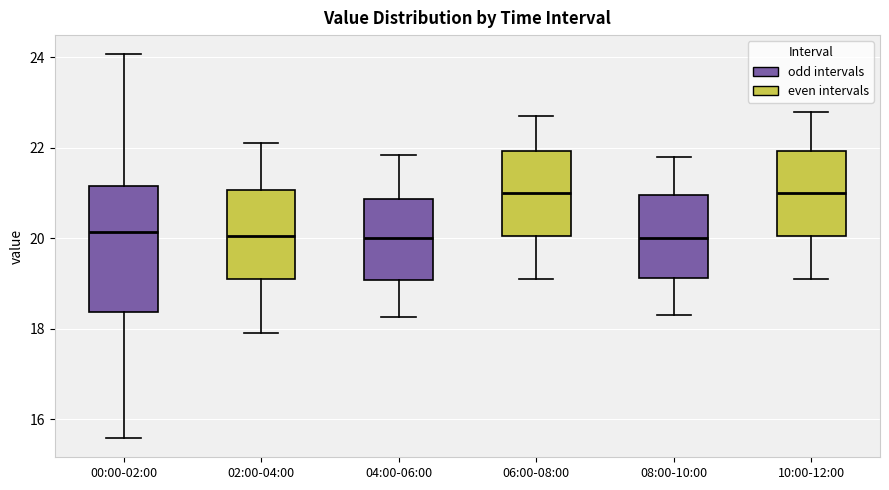

Reading left to right, transcribe this box plot: for each box, give where its median line is, the range the box spans, and where its two whiskers end, as read against the y-axis. The values are not printed on the chart, so give them approximately, as read against the axis.

00:00-02:00: median 20.2, box 18.4 to 21.2, whiskers 15.6 to 24.0
02:00-04:00: median 20.0, box 19.2 to 21.0, whiskers 18.0 to 22.2
04:00-06:00: median 20.0, box 19.0 to 20.8, whiskers 18.2 to 21.8
06:00-08:00: median 21.0, box 20.0 to 22.0, whiskers 19.2 to 22.8
08:00-10:00: median 20.0, box 19.2 to 21.0, whiskers 18.4 to 21.8
10:00-12:00: median 21.0, box 20.0 to 22.0, whiskers 19.2 to 22.8